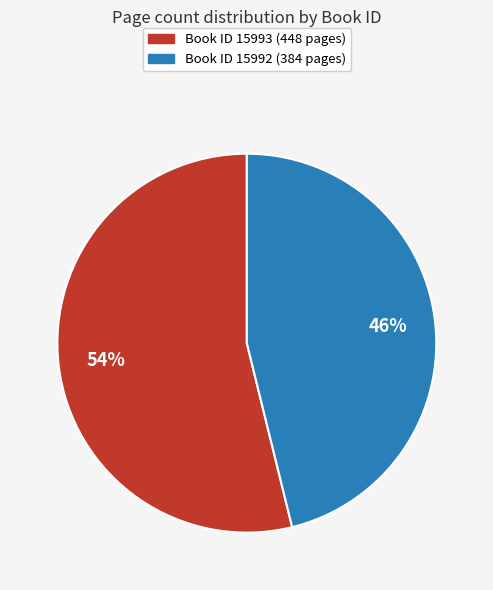

Count the number of slices in the pie.

2